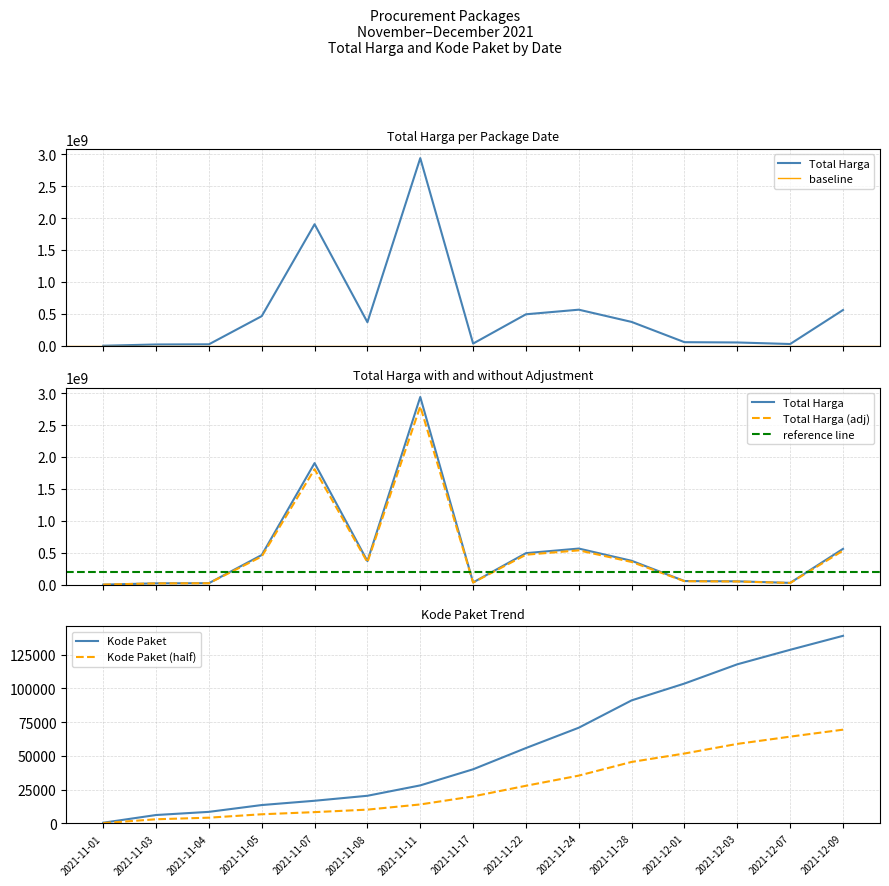

Rank the series by their average value, from highest to lowest.

Total Harga, Kode Paket